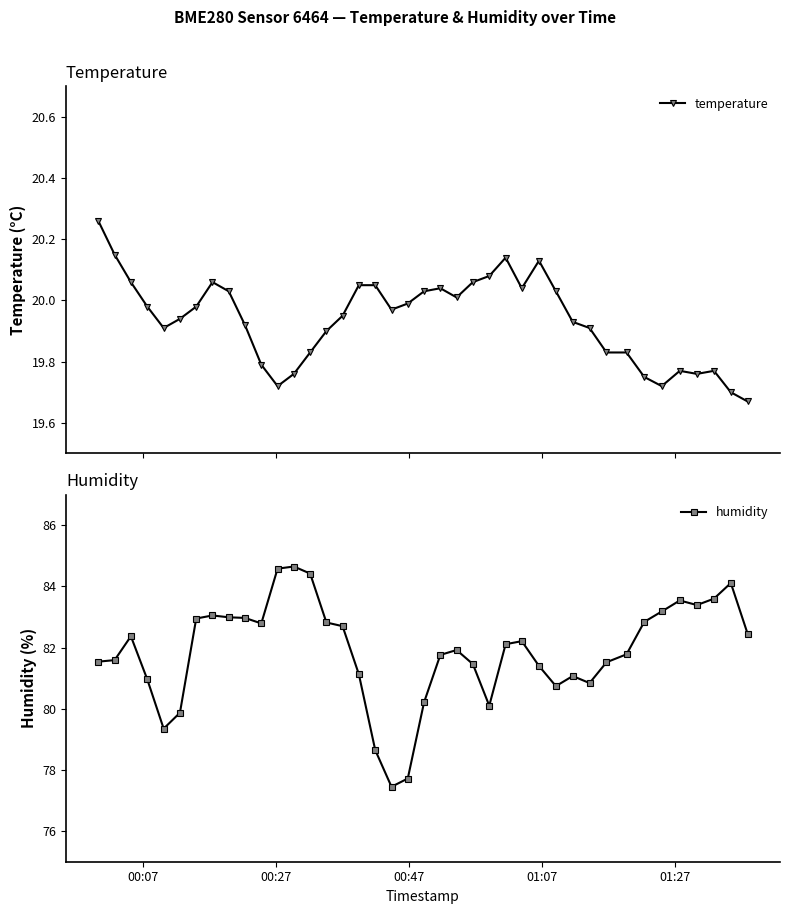

True or false: temperature has more than 0 points higher than both neighbors.

True